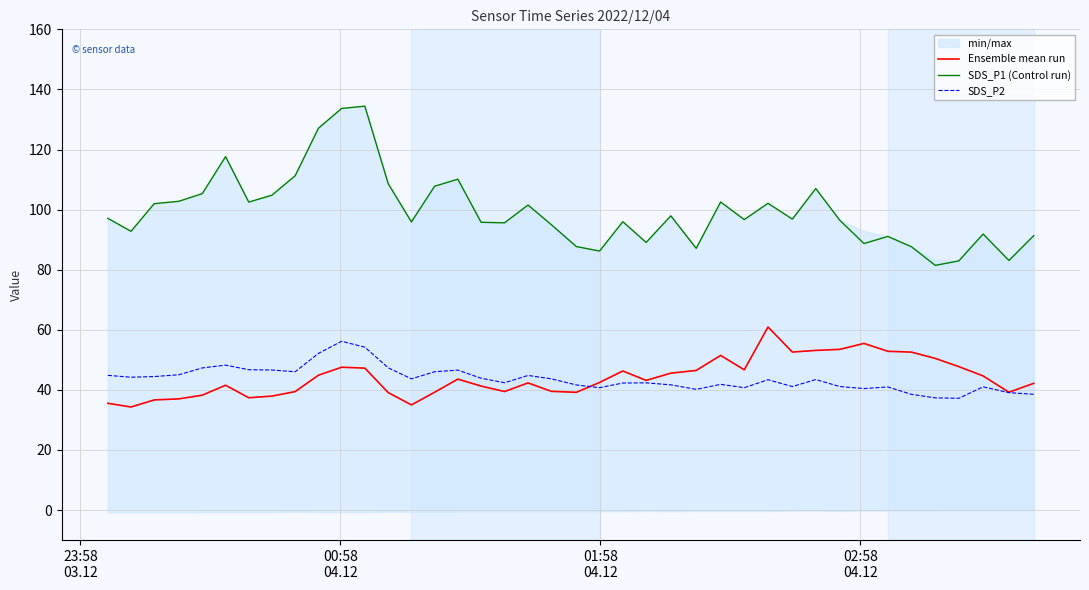

True or false: SDS_P1 (Control run) and Ensemble mean run cross at least once.

False